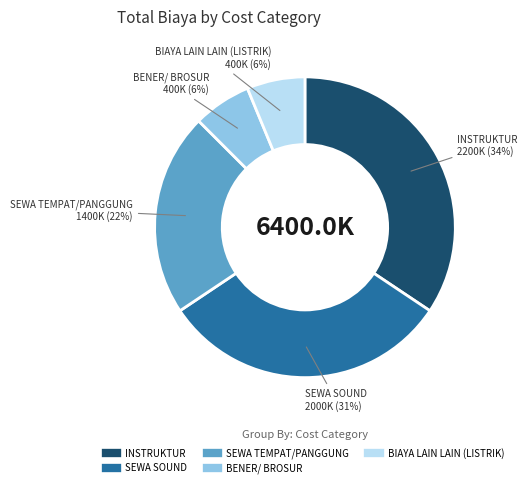

Which category has the biggest portion of the pie?

INSTRUKTUR